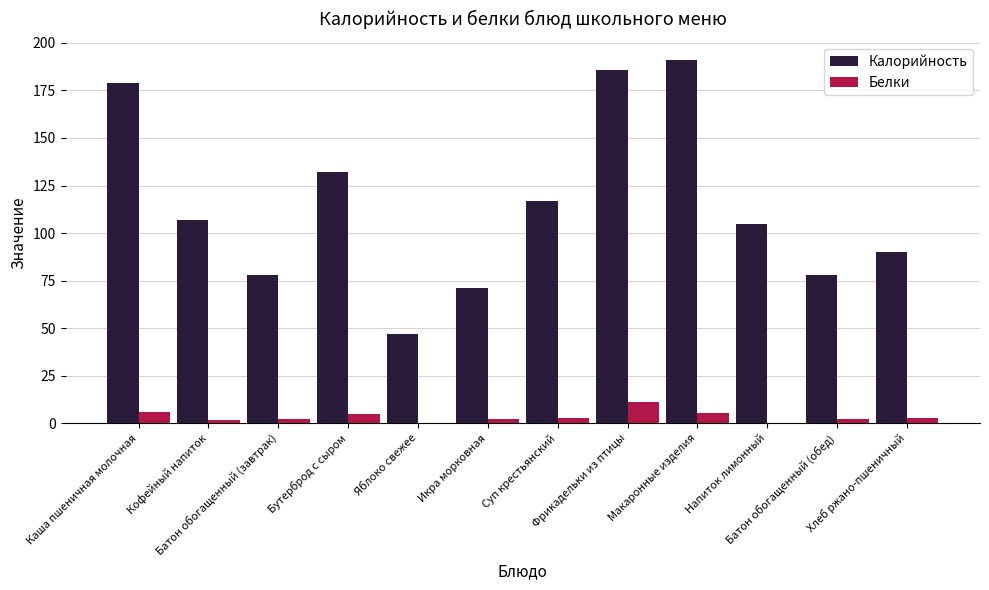

Which series has the largest total across all categories?

Калорийность